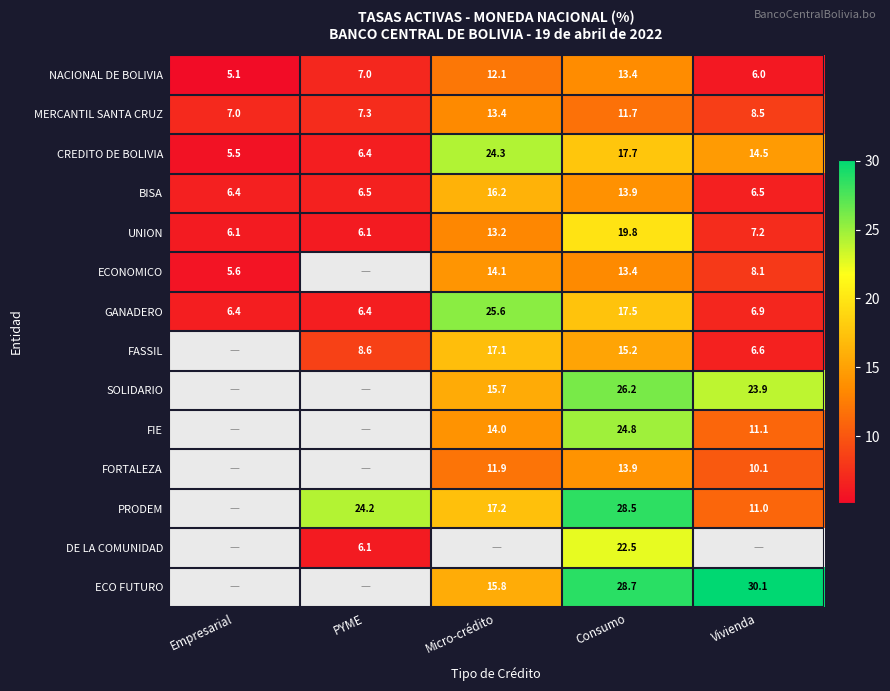

At which label does BISA reach its peak?

Micro-crédito